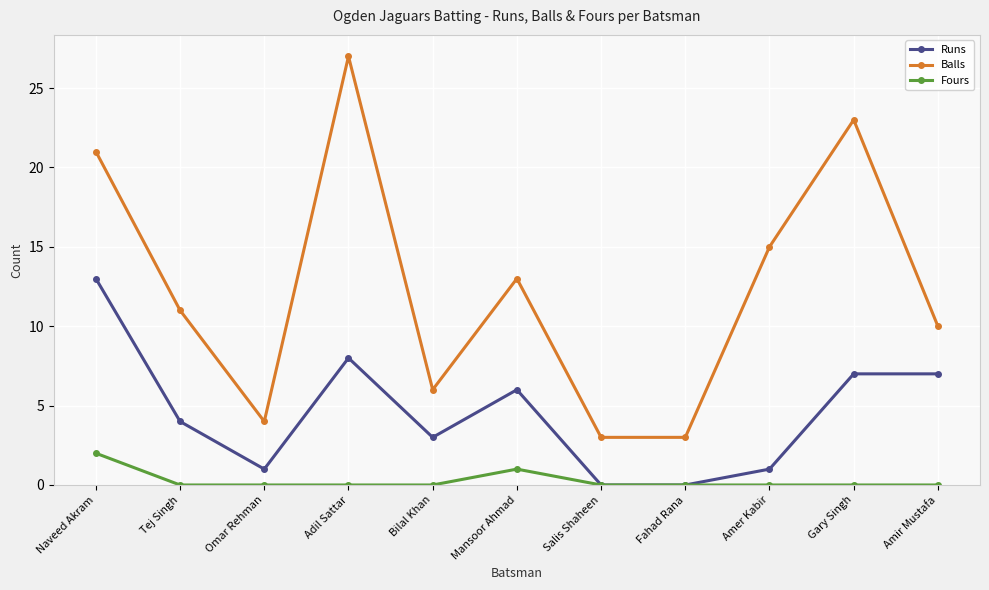

Rank the series at Amir Mustafa from highest to lowest value.

Balls, Runs, Fours